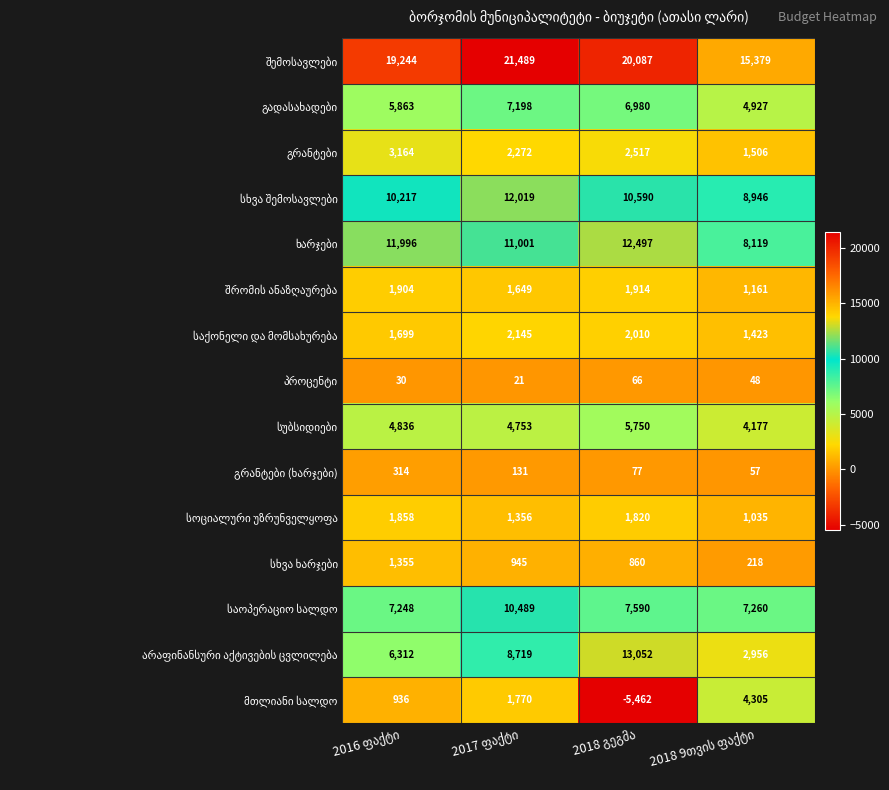

What is the greatest value displayed?

21489